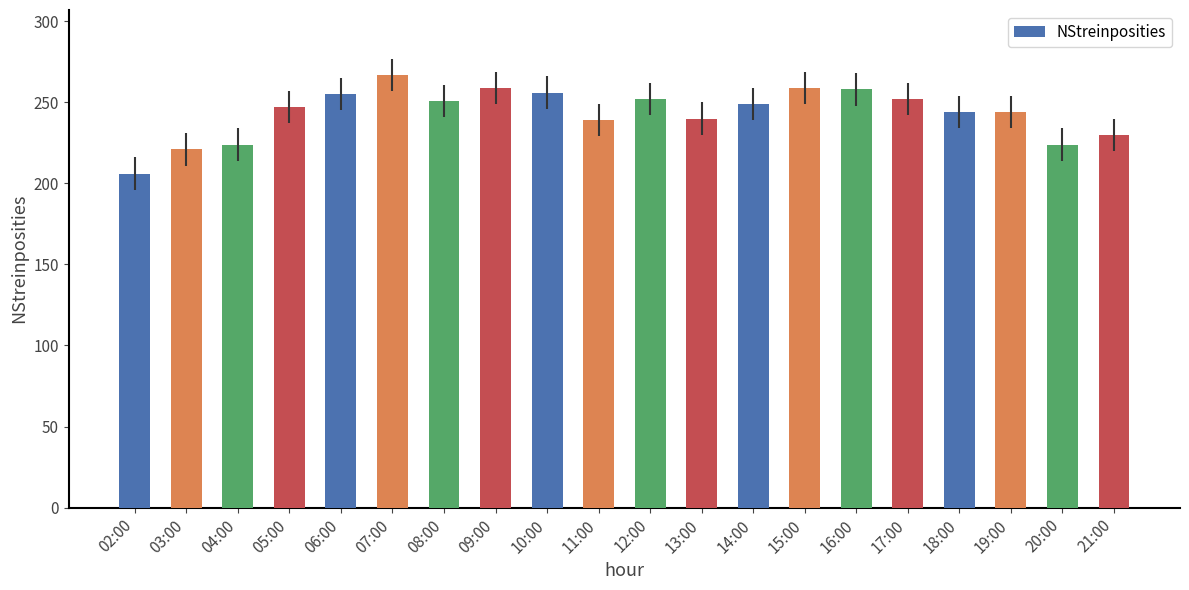

Count the number of categories in the chart.

20